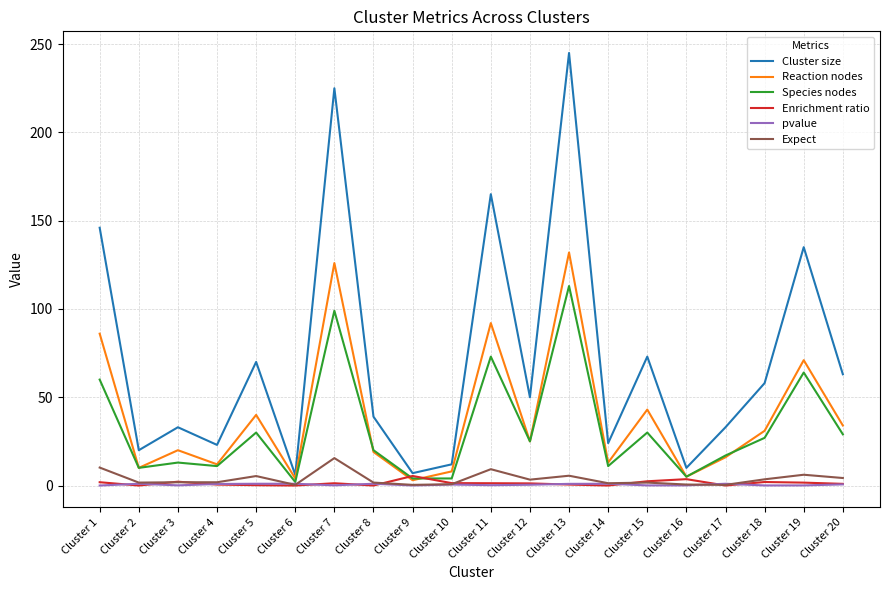

True or false: pvalue has more than 1 points higher than both neighbors.

True